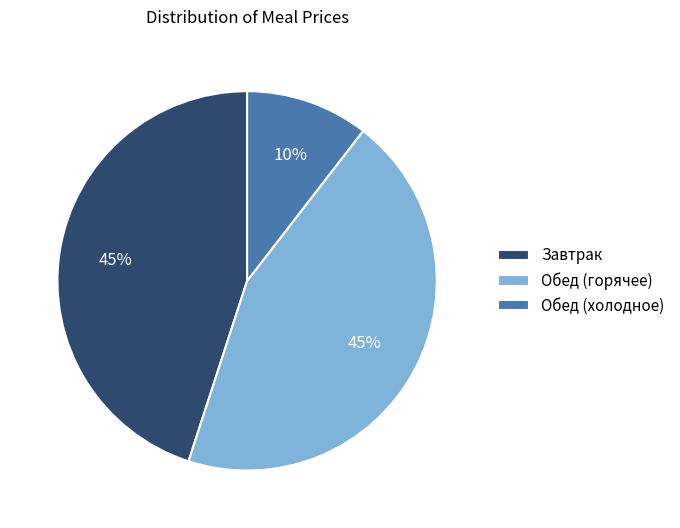

Is there any slice that represents more than half of the pie?

No